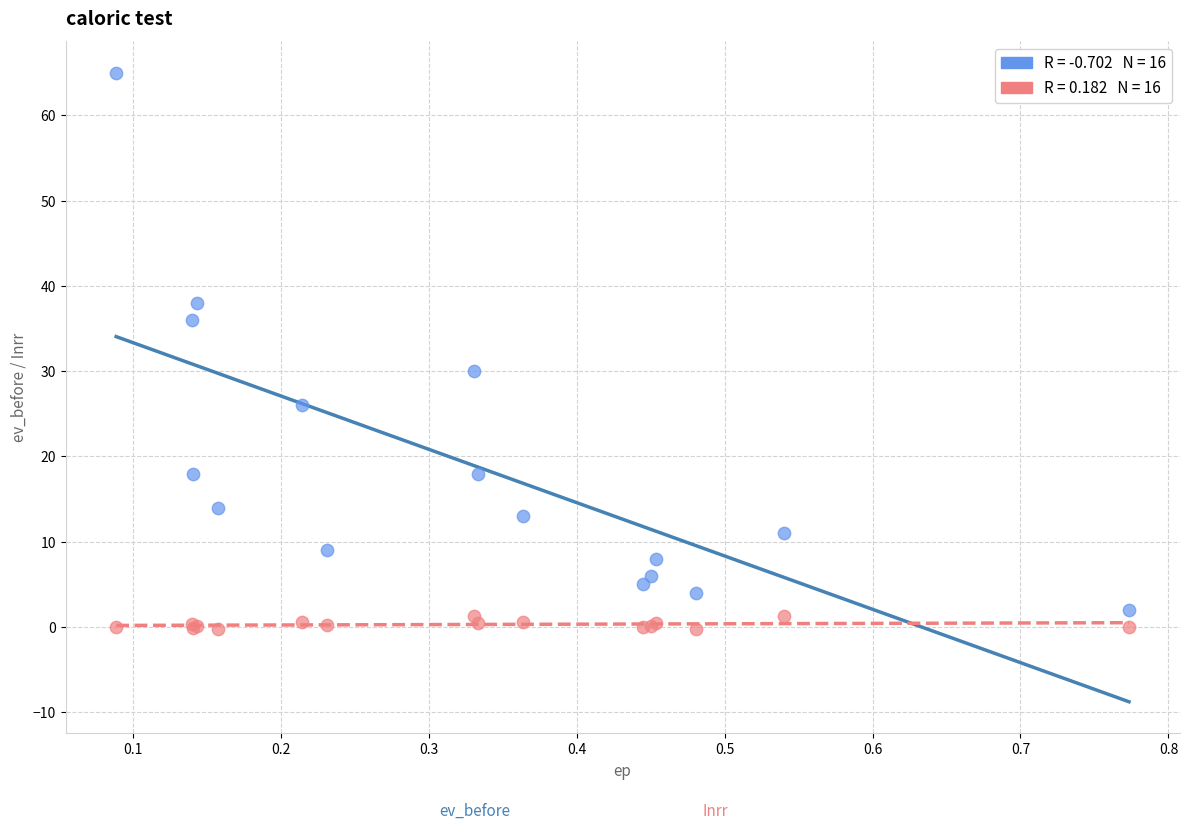

Across all series, what Y value is closest to 32?

30.0